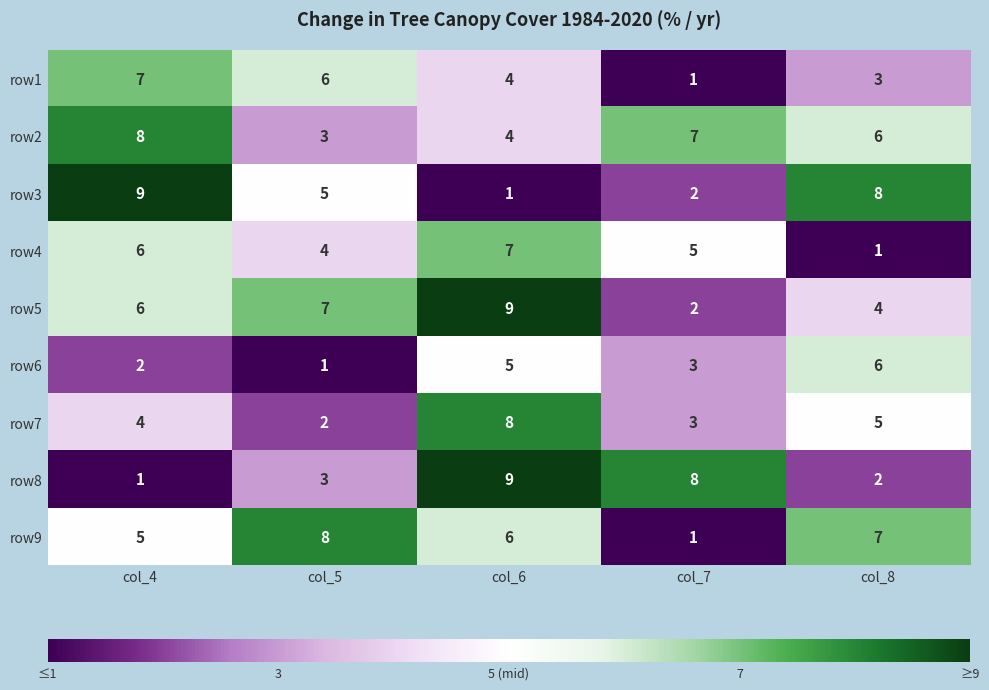

Count the row4 values in the range 4 to 6.

3